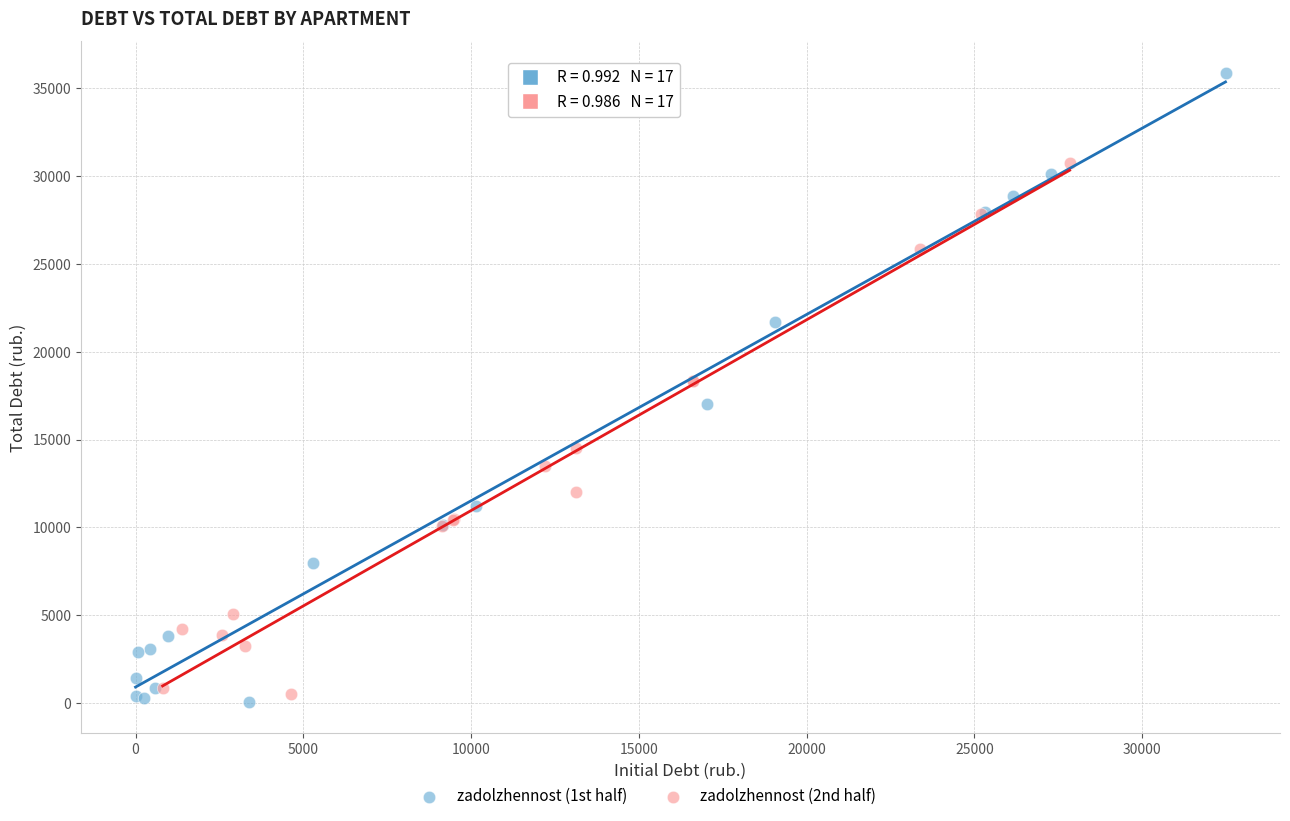

Which series contains the highest Y value?

zadolzhennost (1st half)